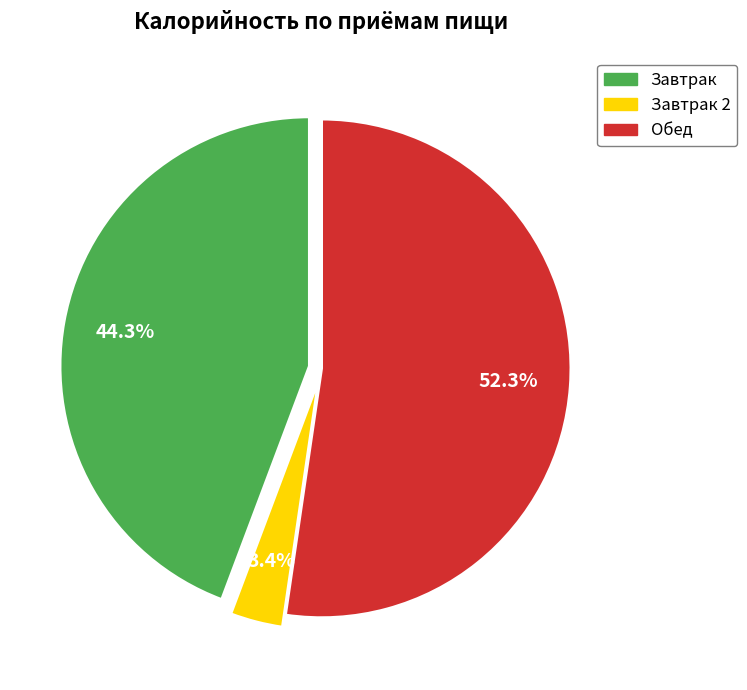

Does any single category account for the majority?

Yes